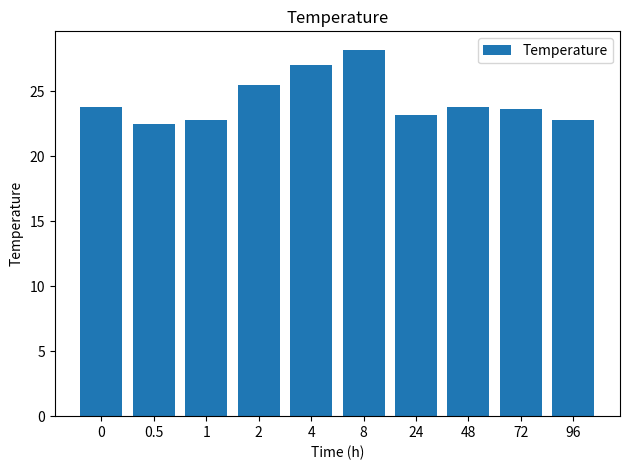

What is the difference between the second highest and minimum values?

4.5